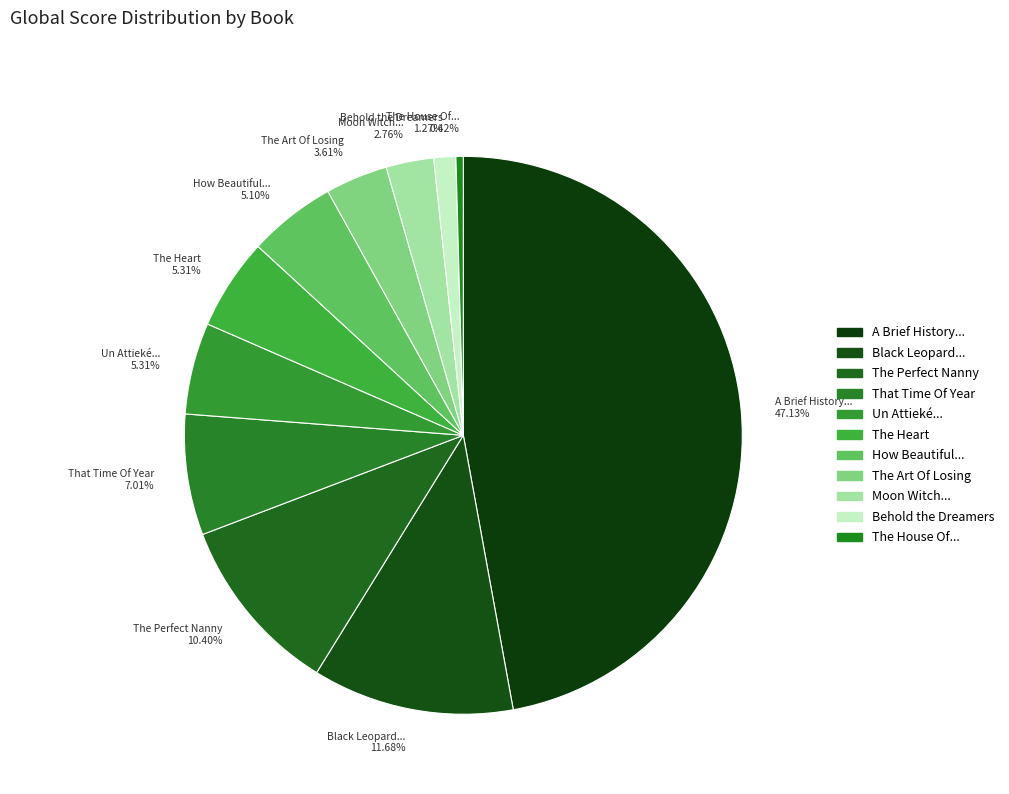

Which category has the smallest portion of the pie?

The House Of... 0.42%